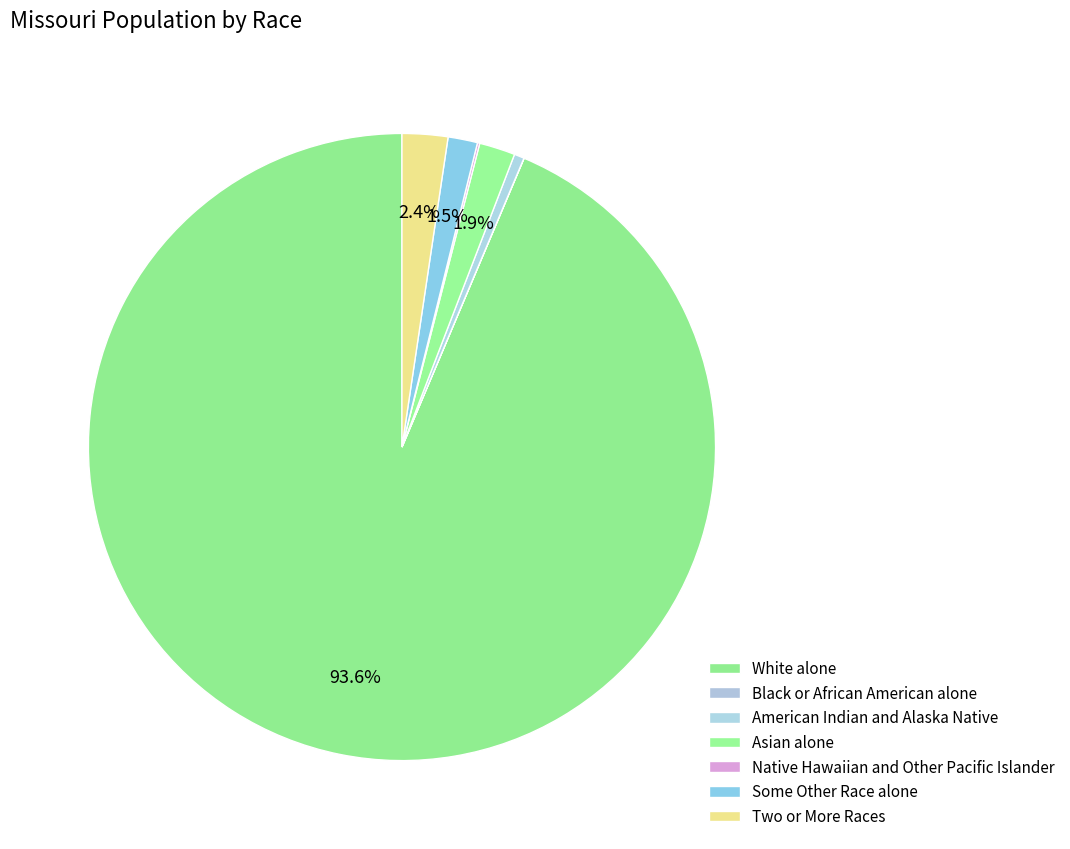

Is the sum of White alone and Asian alone greater than half?

Yes